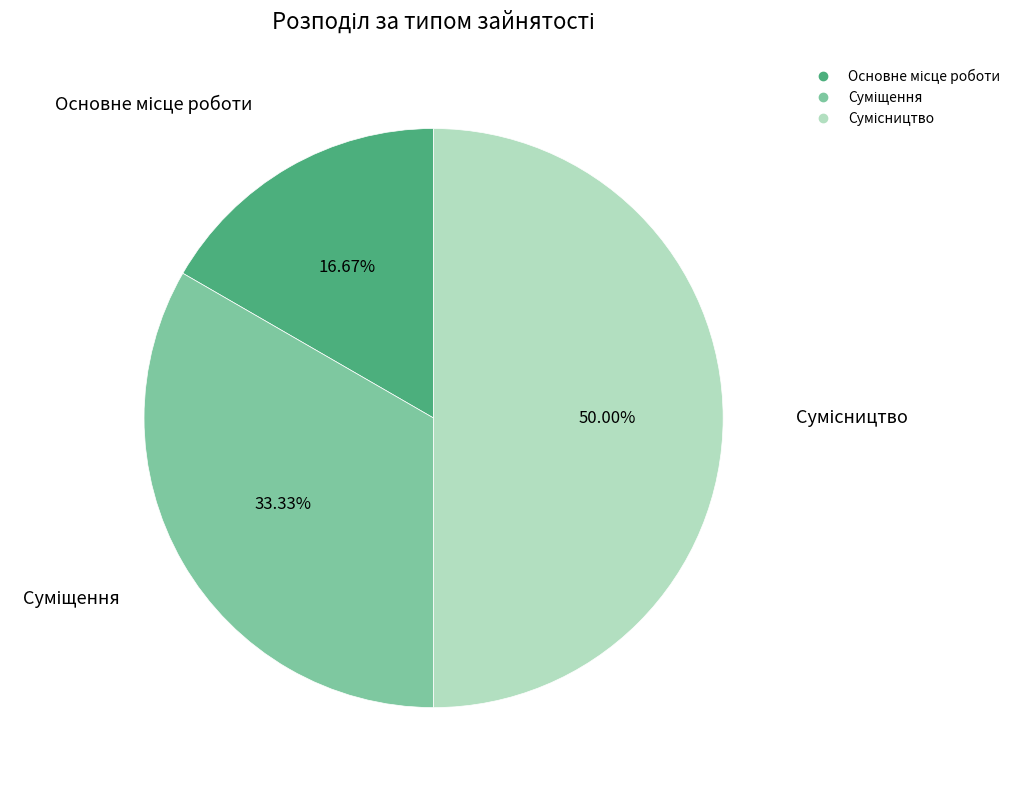

Combined, do Основне місце роботи and Суміщення account for over 50%?

No